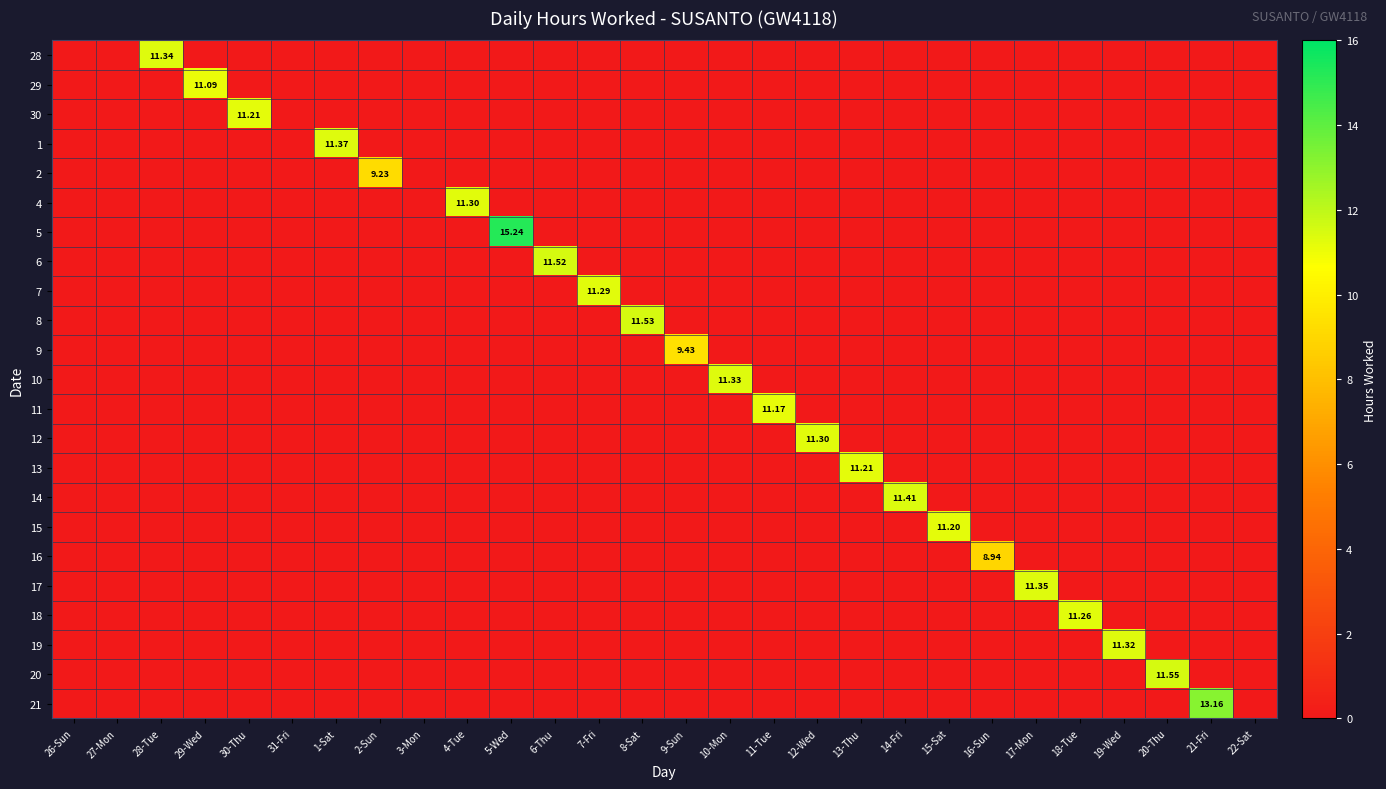

Rank the categories by 13 value from lowest to highest.

26-Sun, 27-Mon, 28-Tue, 29-Wed, 30-Thu, 31-Fri, 1-Sat, 2-Sun, 3-Mon, 4-Tue, 5-Wed, 6-Thu, 7-Fri, 8-Sat, 9-Sun, 10-Mon, 11-Tue, 12-Wed, 14-Fri, 15-Sat, 16-Sun, 17-Mon, 18-Tue, 19-Wed, 20-Thu, 21-Fri, 22-Sat, 13-Thu